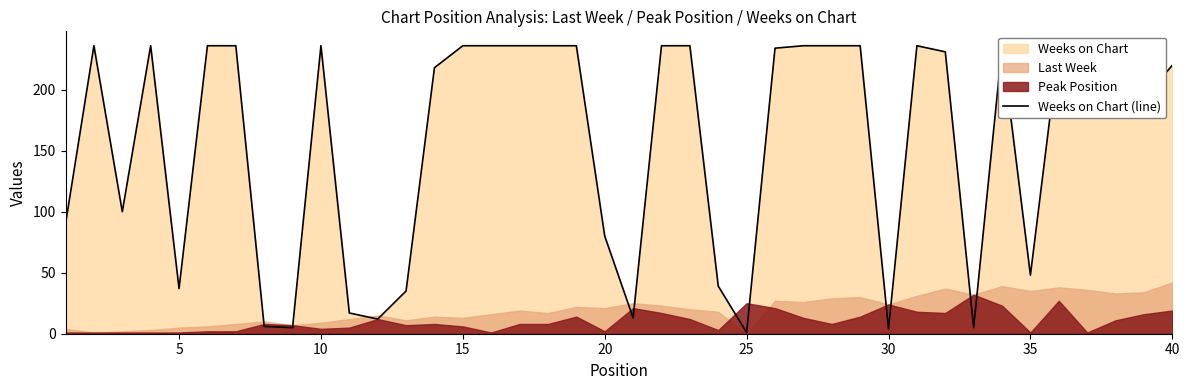

How many data points does each series have?

40